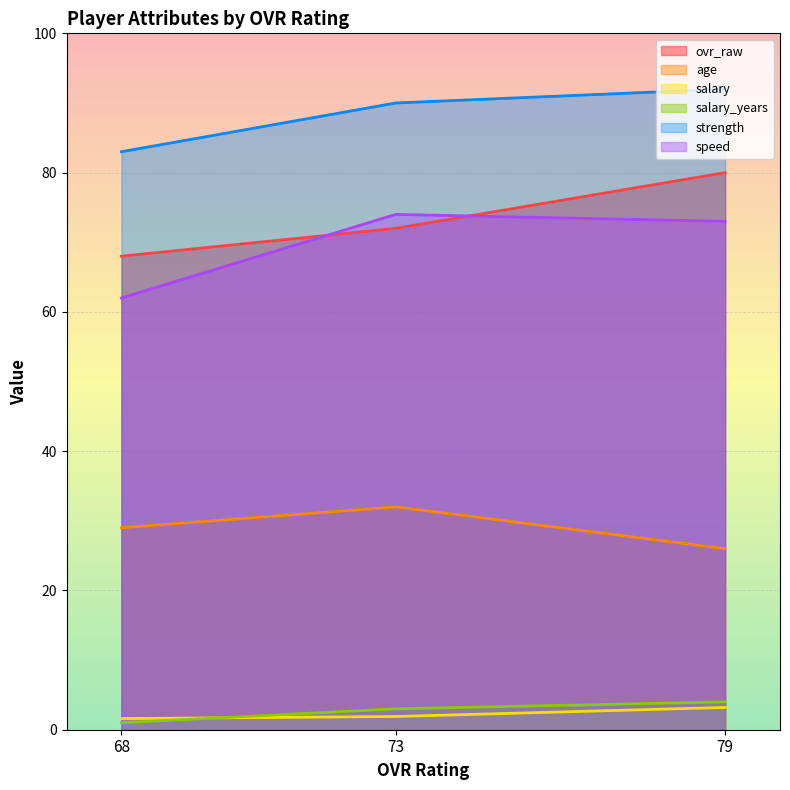

What is the total value across all series at 68?

244.6